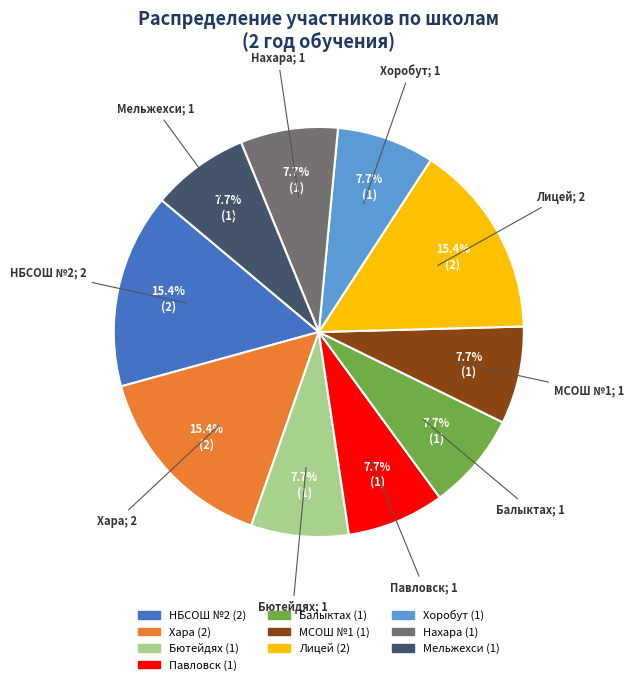

Does any single category account for the majority?

No